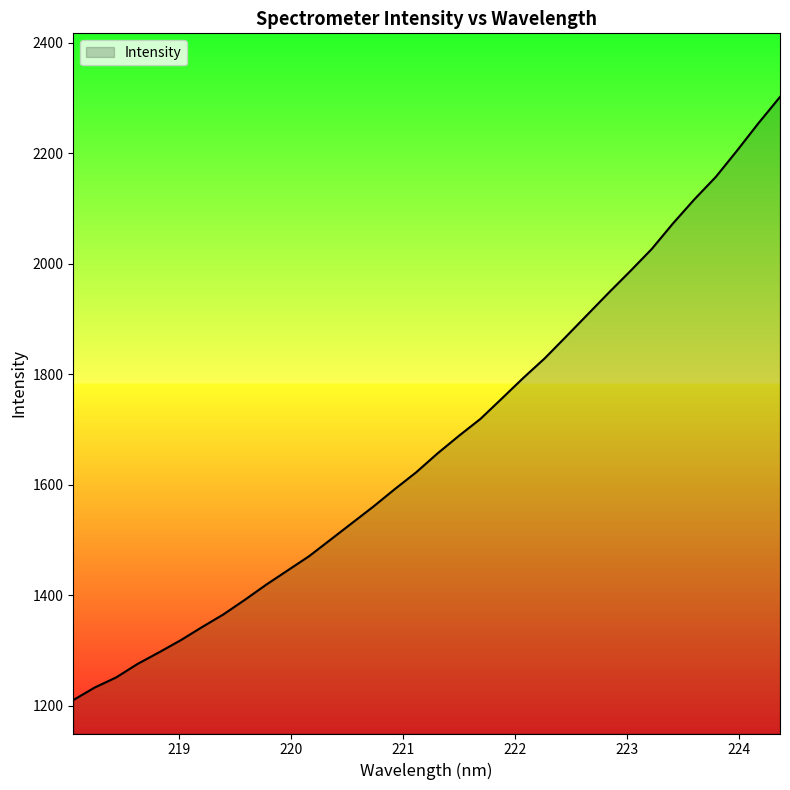

What is the minimum value shown in the chart?

1210.4